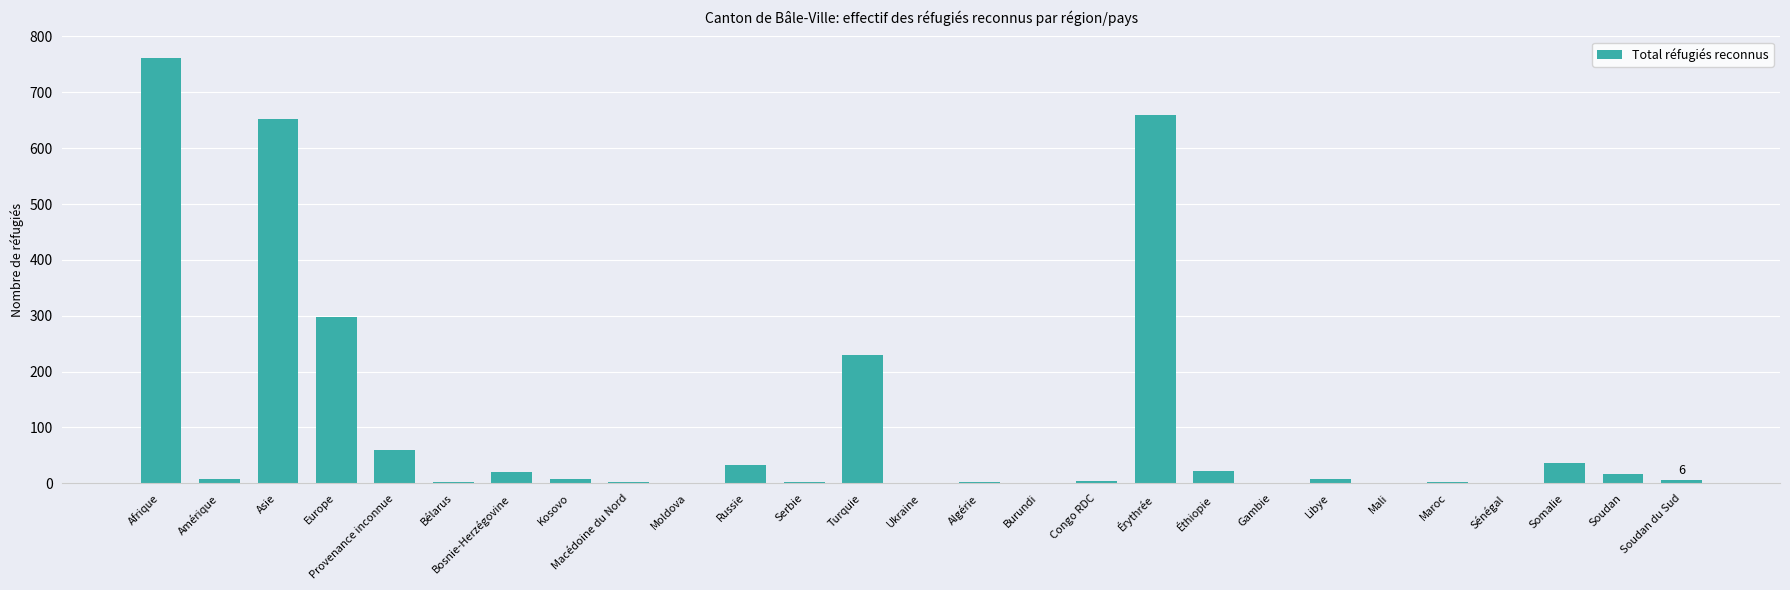

How many distinct data groups are displayed?

1